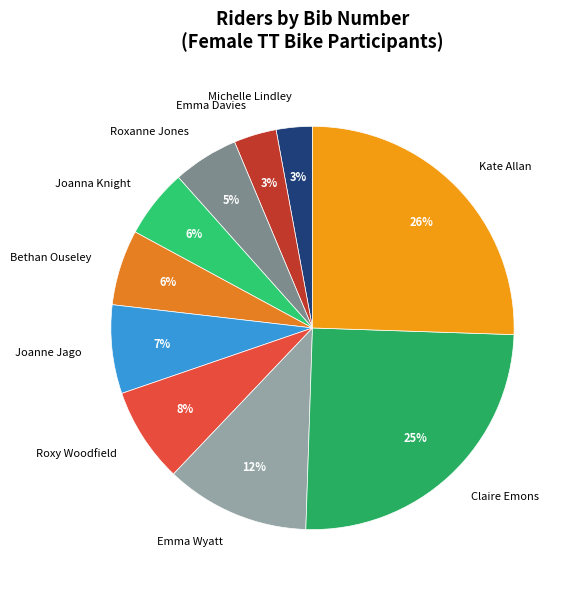

What percentage is the Joanne Jago slice, to the nearest percent?

7%